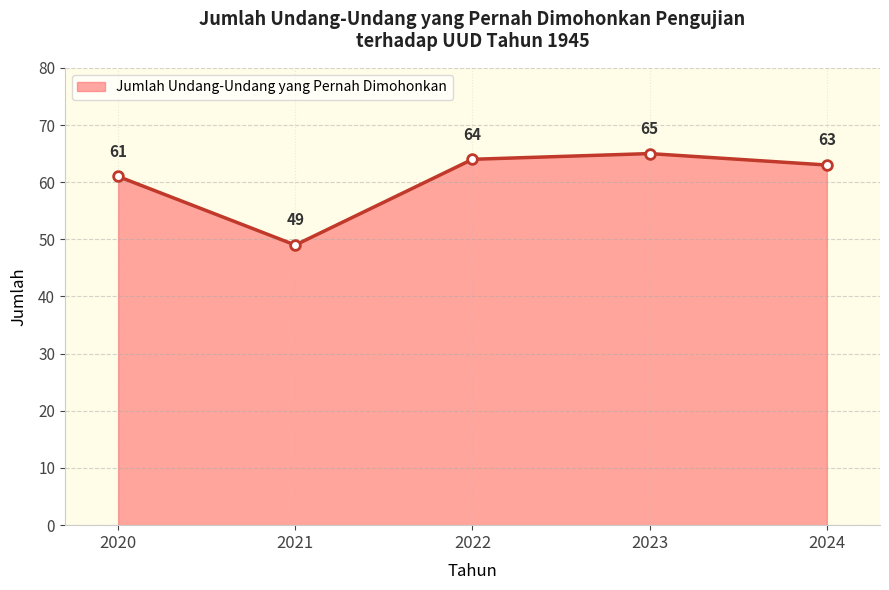

Where does the data first go above 63?

2022